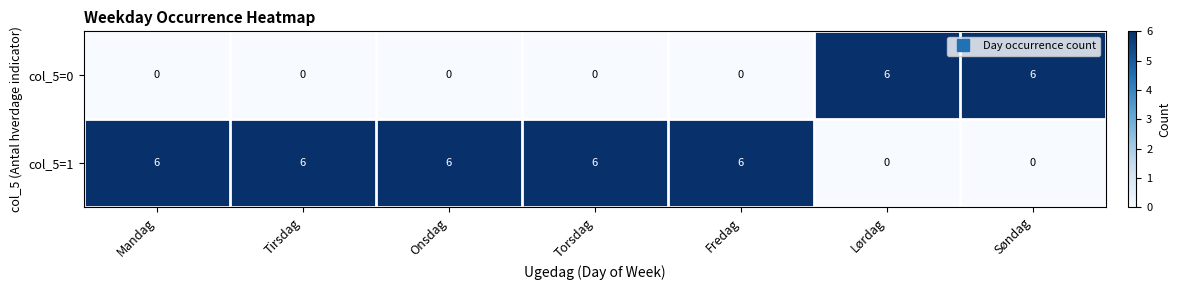

At Torsdag, list the series in order from smallest to largest.

col_5=0, col_5=1